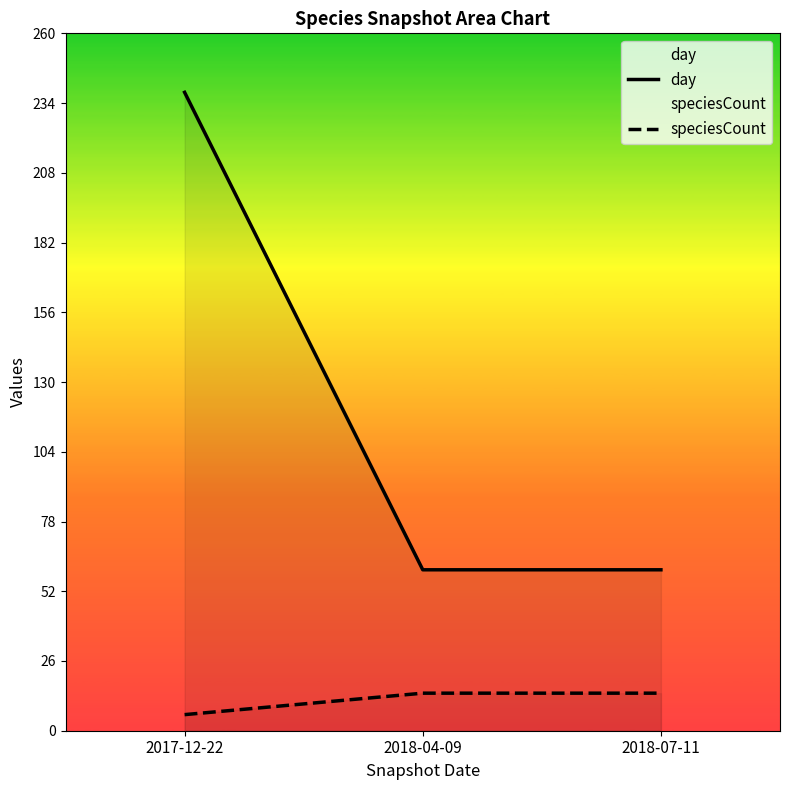

What is the difference between the day values at 2017-12-22 and 2018-07-11?

178